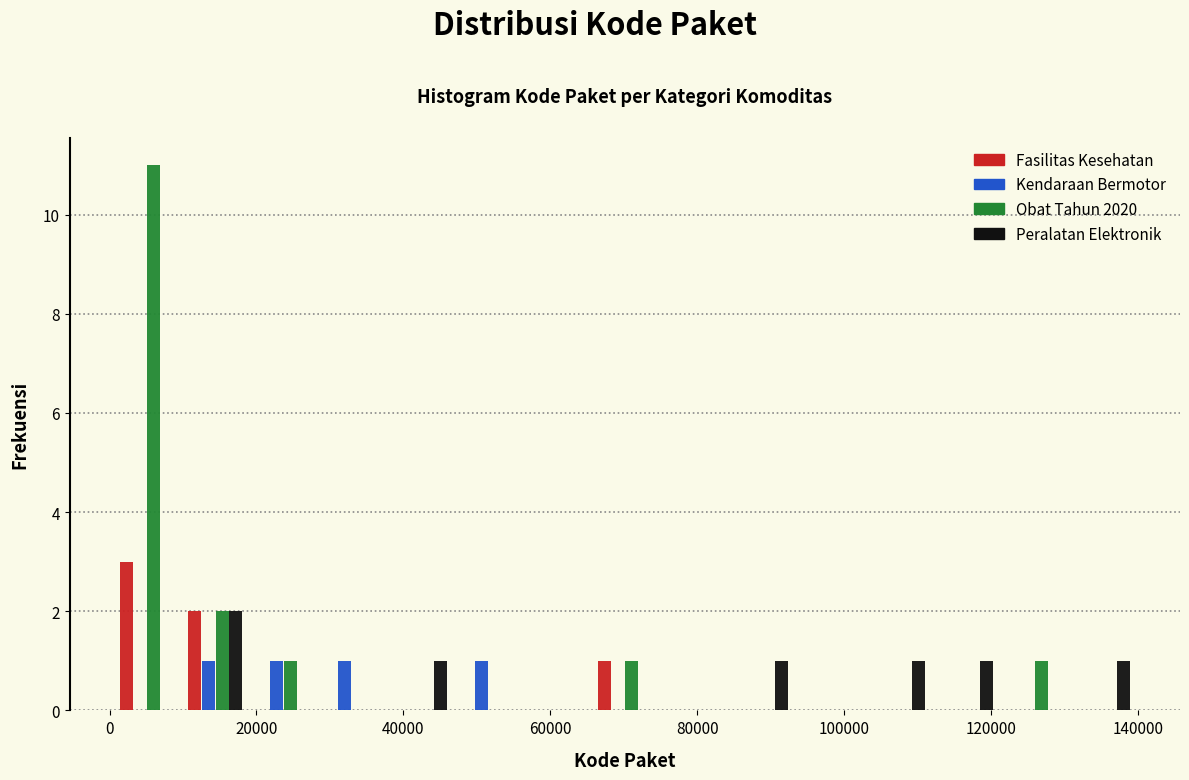

What is the height of the Fasilitas Kesehatan bar covering 10000 to 20000 on the x-axis? Neither the bar edges nor the heights are printed on the chart, so give them approximately, as read against the axes.

2